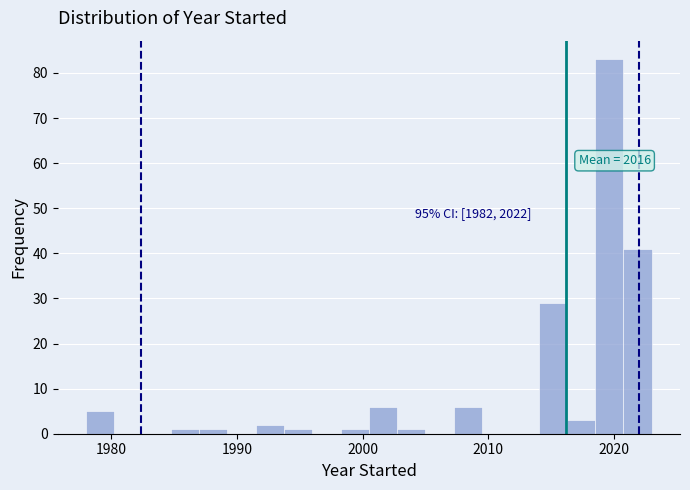

Around what value on the x-axis is the tallest bar? Give the approximate position of its centre, as read against the axis.

2020